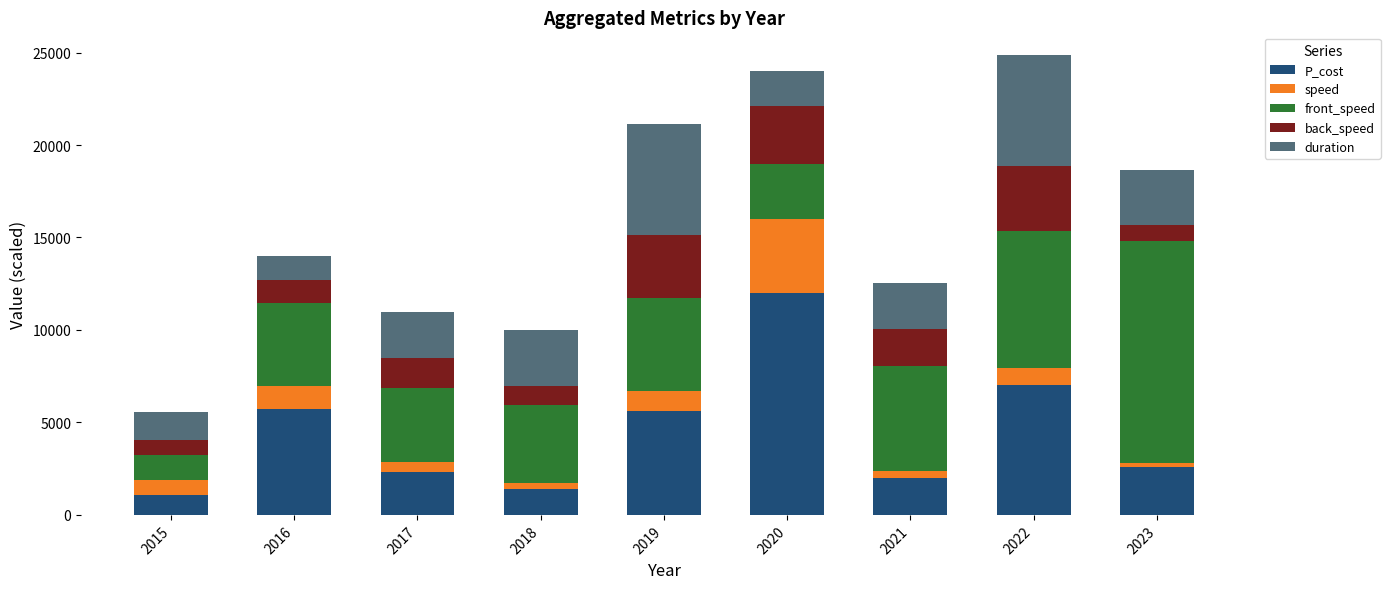

How many bars are there in total?

9